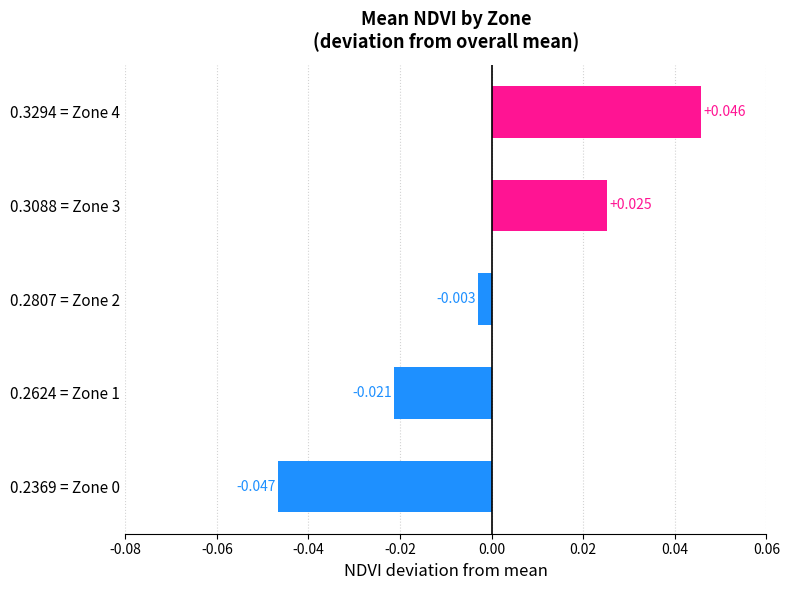

How many values are below 0?

3